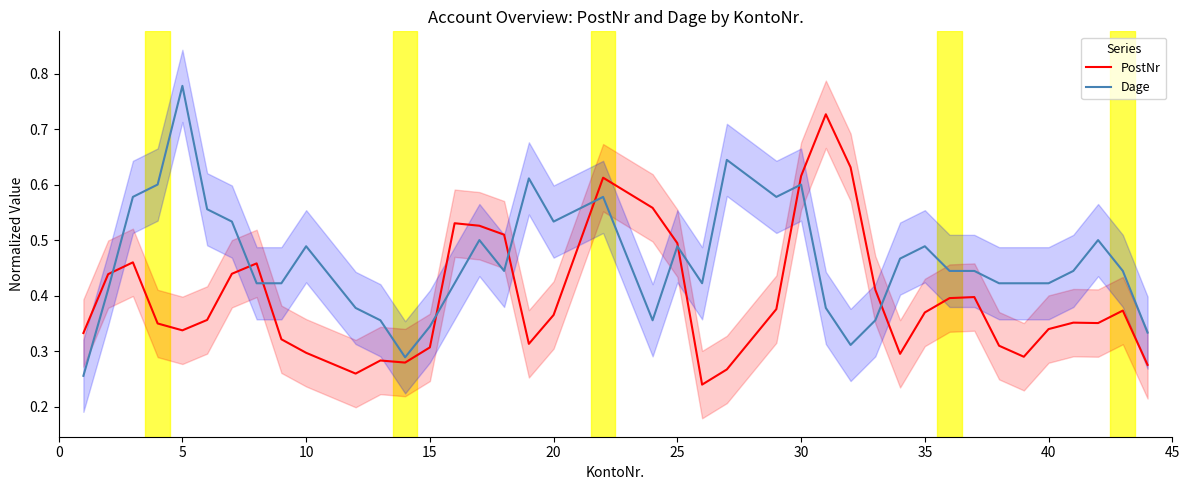

Reading left to right, list all the values displayed in this chart.

PostNr: 0.3	0.4	0.5	0.3	0.3	0.4	0.4	0.5	0.3	0.3	0.3	0.3	0.3	0.3	0.5	0.5	0.5	0.3	0.4	0.6	0.6	0.5	0.2	0.3	0.4	0.6	0.7	0.6	0.4	0.3	0.4	0.4	0.4	0.3	0.3	0.3	0.4	0.4	0.4	0.3
Dage: 0.3	0.4	0.6	0.6	0.8	0.6	0.5	0.4	0.4	0.5	0.4	0.4	0.3	0.3	0.4	0.5	0.4	0.6	0.5	0.6	0.4	0.5	0.4	0.6	0.6	0.6	0.4	0.3	0.4	0.5	0.5	0.4	0.4	0.4	0.4	0.4	0.4	0.5	0.4	0.3